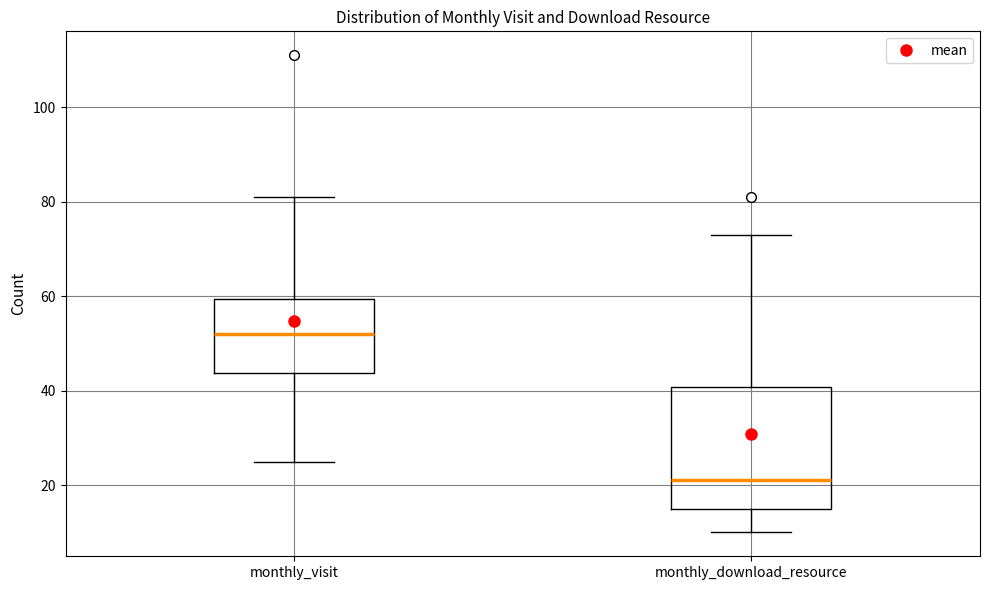

Which box has the highest median line?

monthly_visit